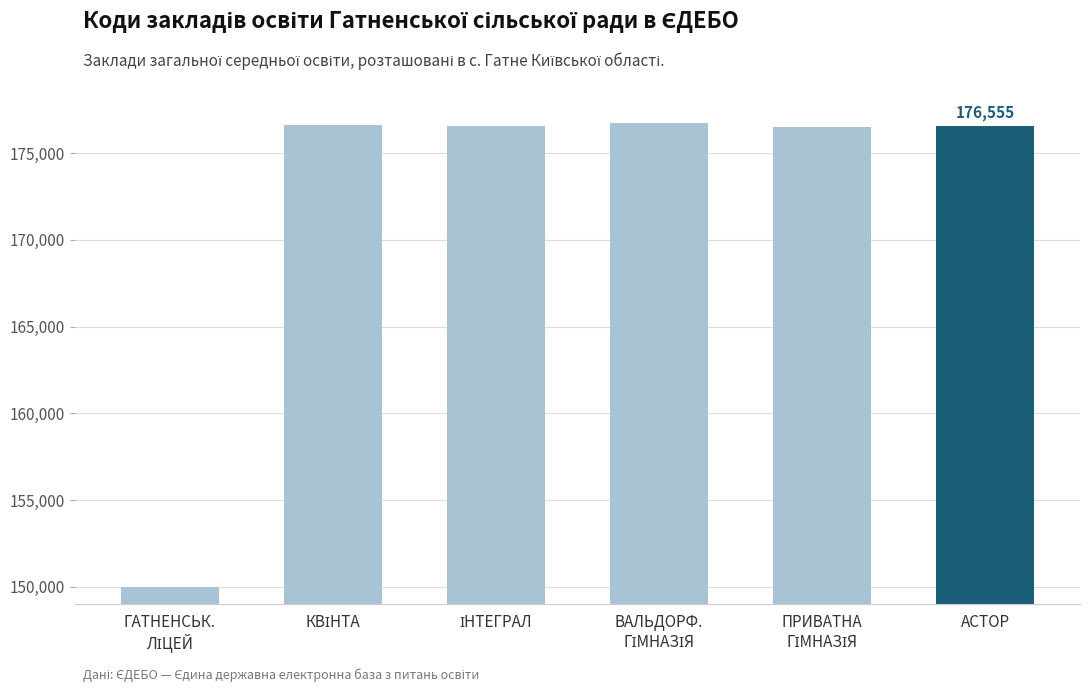

What is the label of the 1st bar from the right?

АСТОР